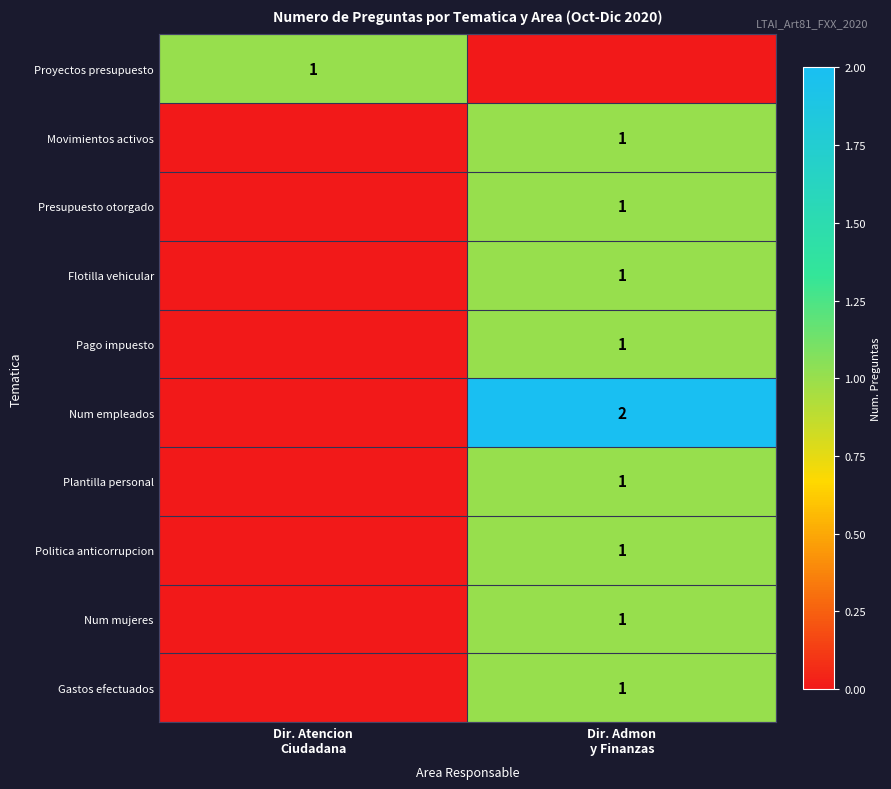

Which category has the lowest value across all series?

Dir. Admon
y Finanzas